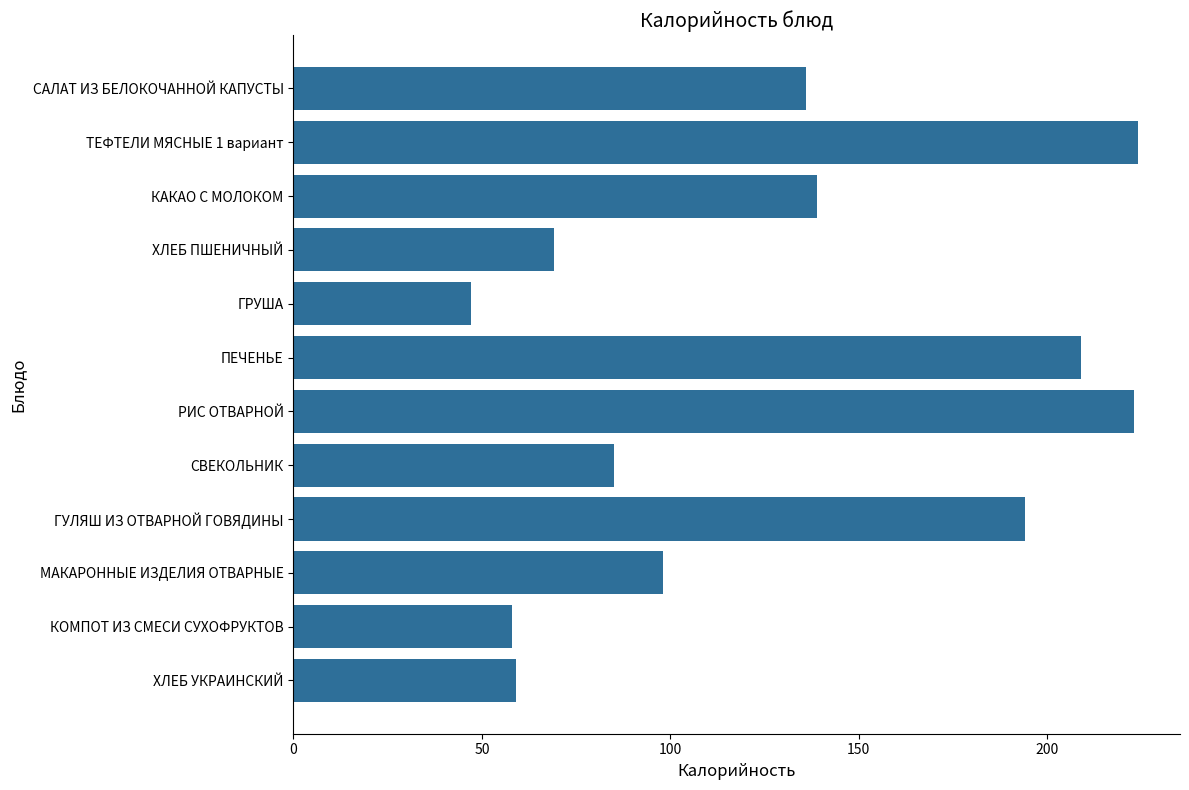

What is the average value?

128